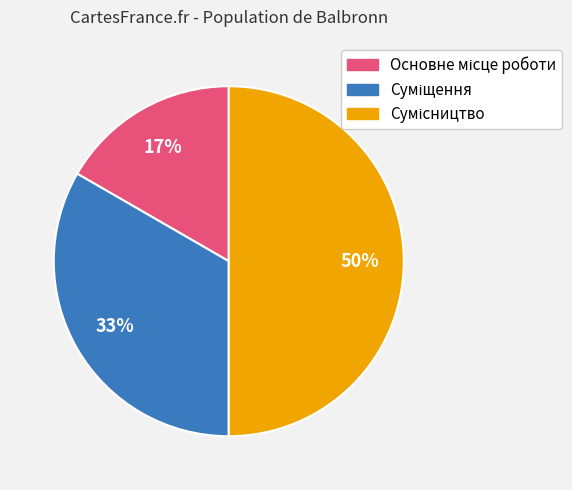

To the nearest percent, what is the difference between the largest and smallest slice percentages?

33%